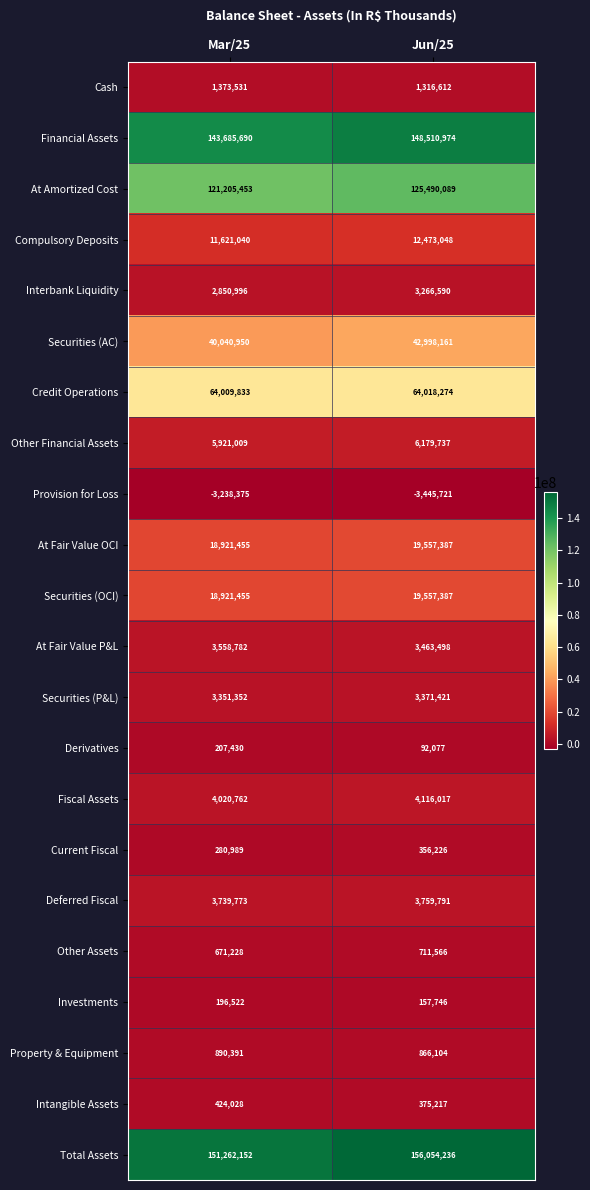

Is it true that Current Fiscal equals 471438 at Jun/25?

False